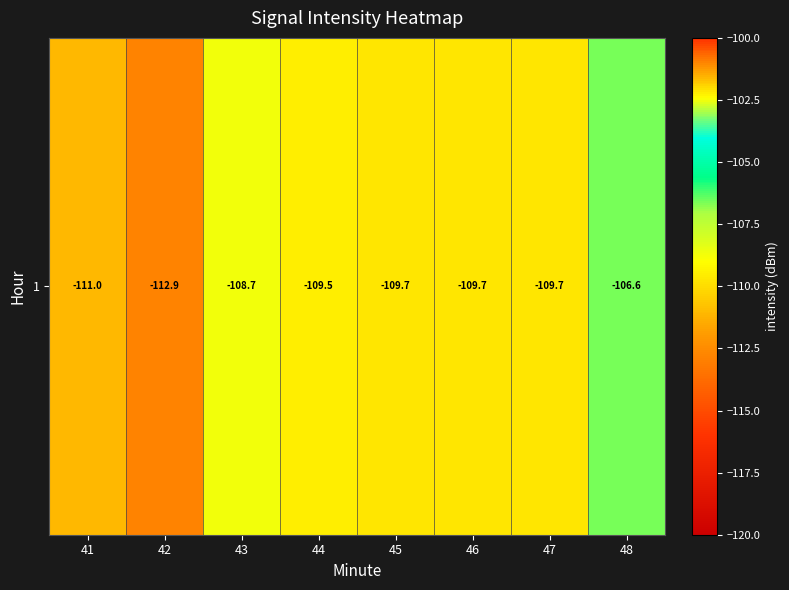

What is the greatest value displayed?

-106.6